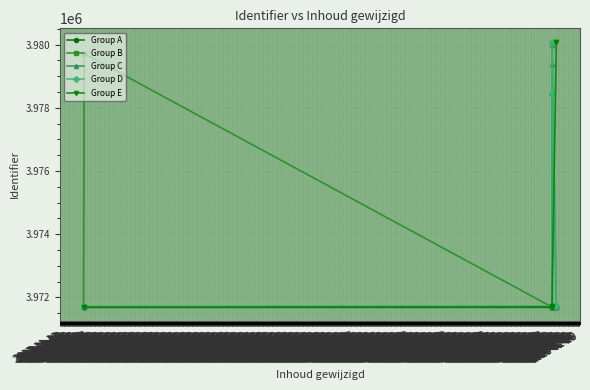

Is the value of Group B at 2017-11-13 greater than the value of Group D at 2017-11-15?

No